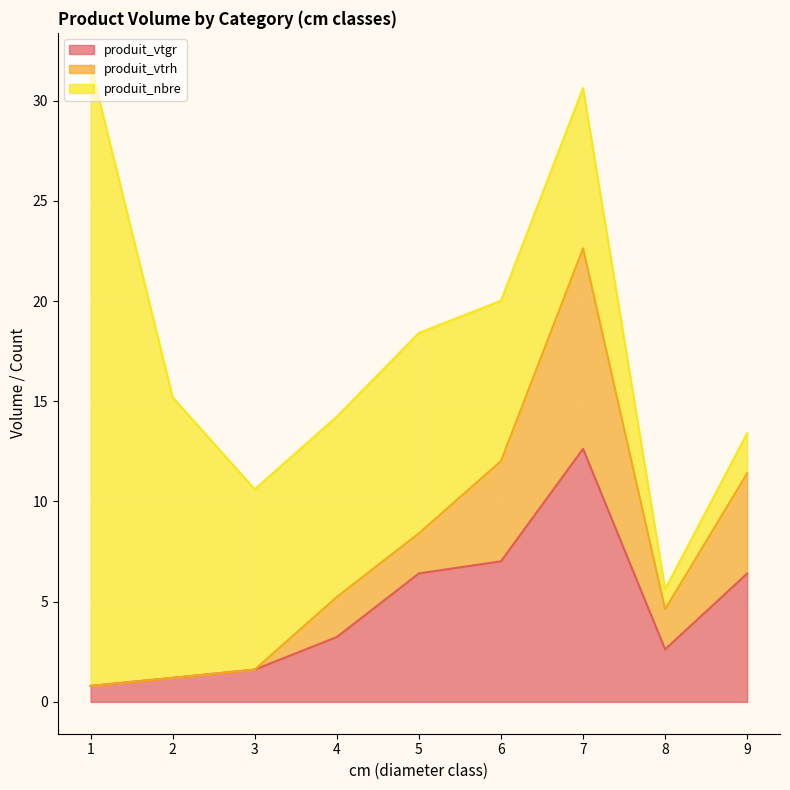

What is the total value across all series at 3?

10.6